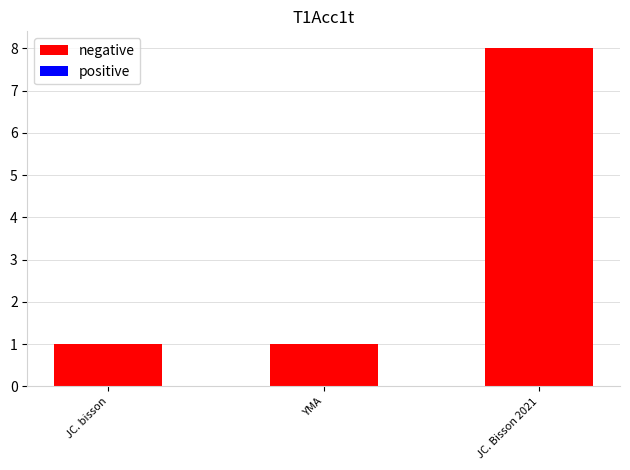

Does the chart contain stacked bars?

No